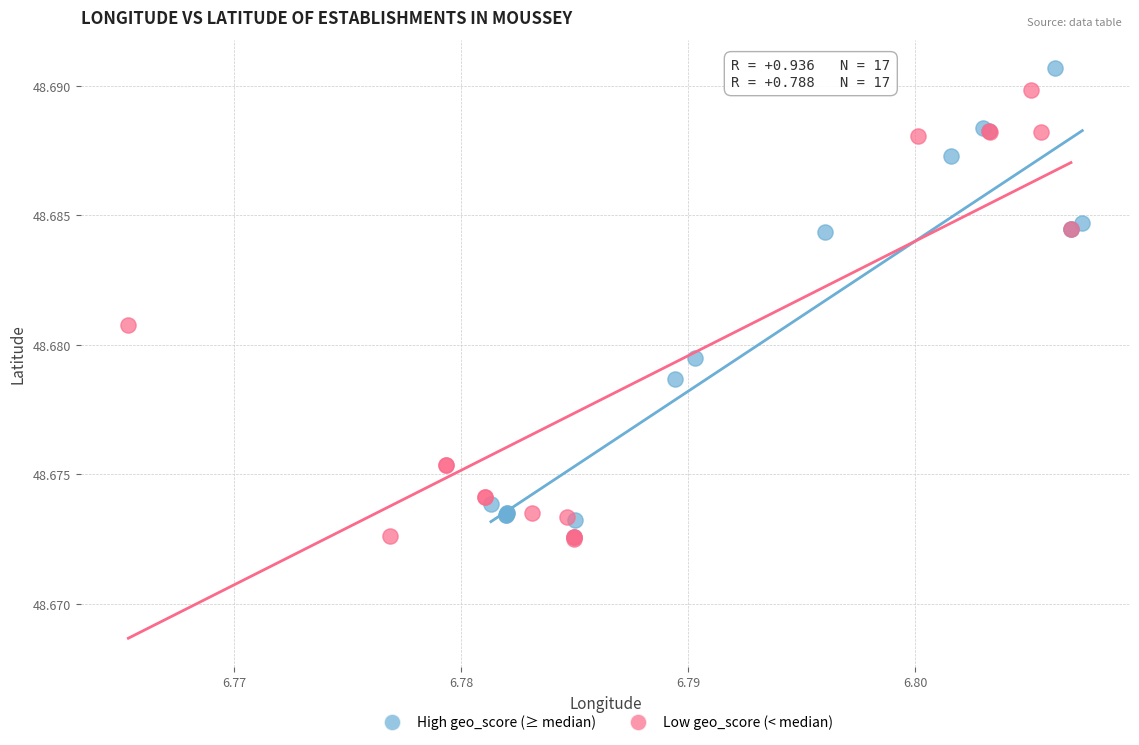

What are all the series names shown in the legend?

High geo_score (≥ median), Low geo_score (< median)